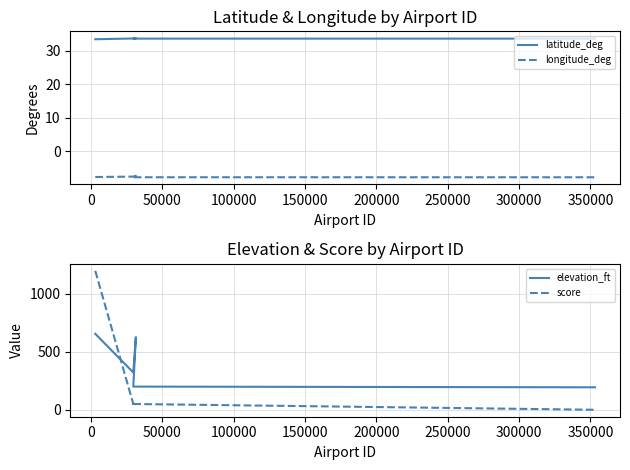

True or false: score has a value of 50.0 at 50000.

True